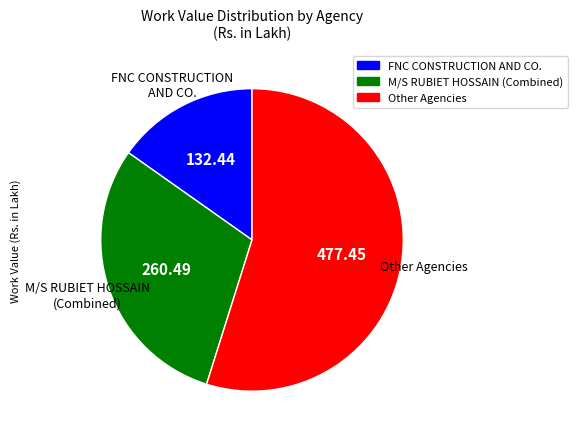

Count the number of slices in the pie.

3